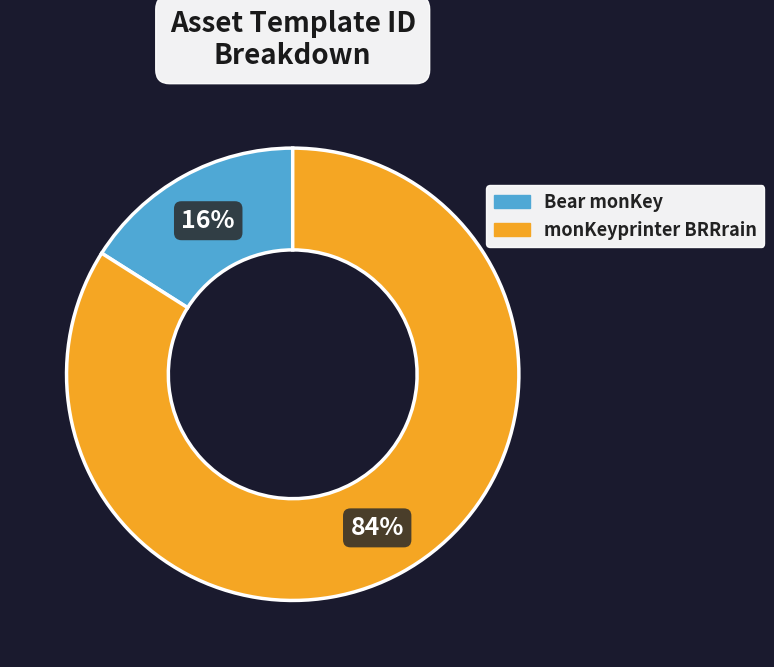

To the nearest percent, what percentage of the pie is Bear monKey?

16%